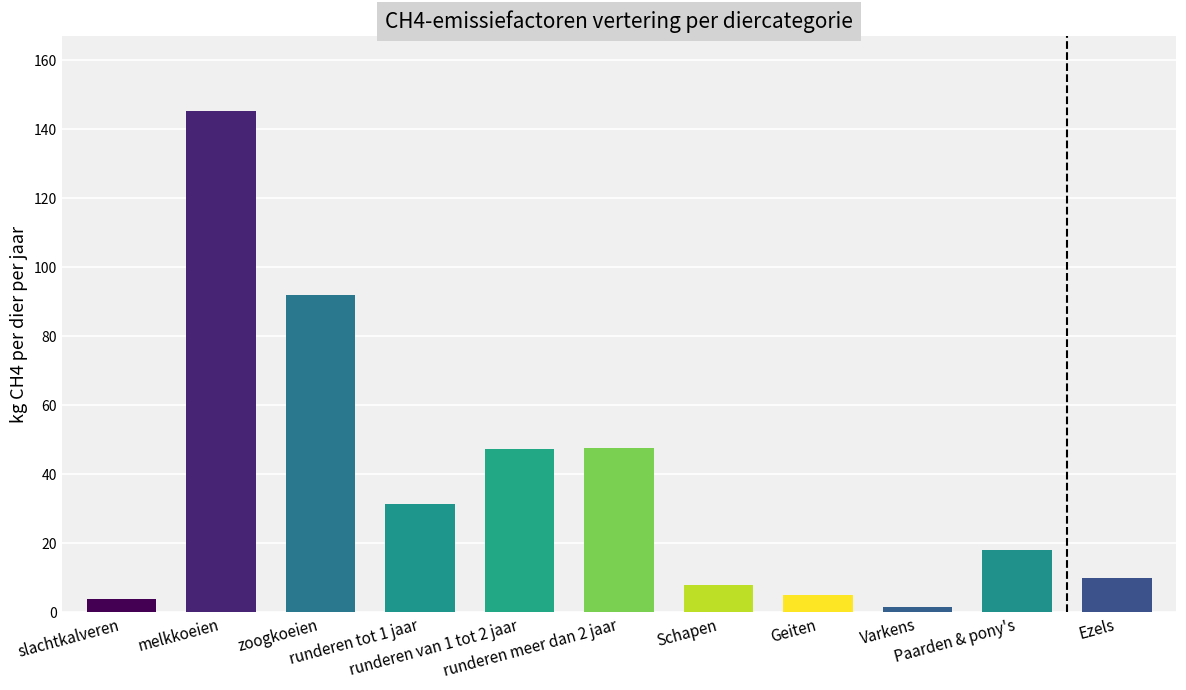

How many bars are there in total?

11